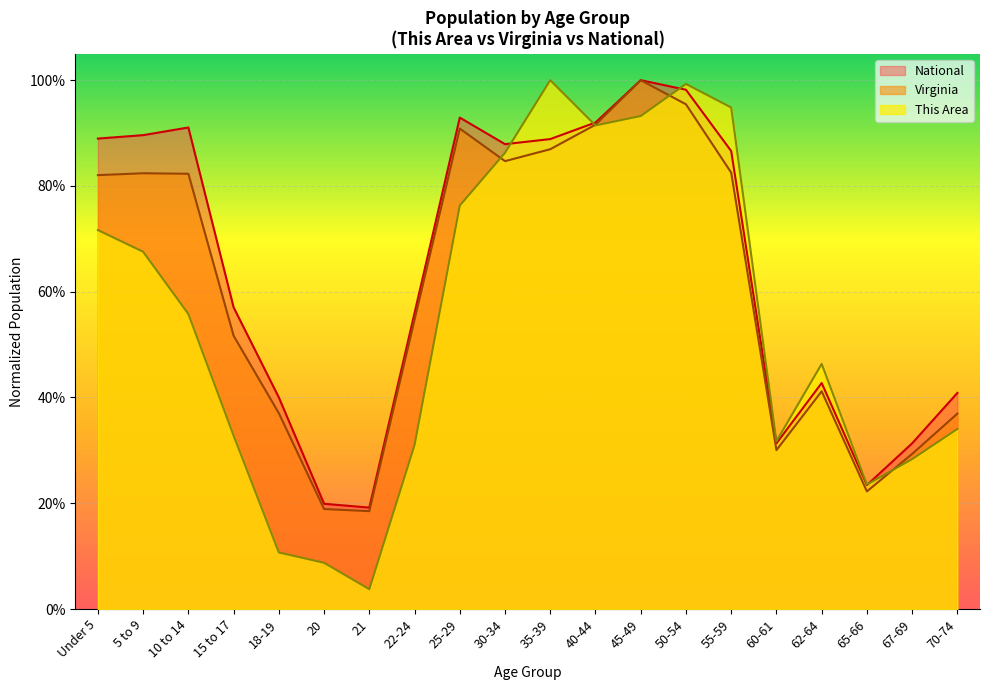

What value does the This Area series have at 5 to 9?

0.7